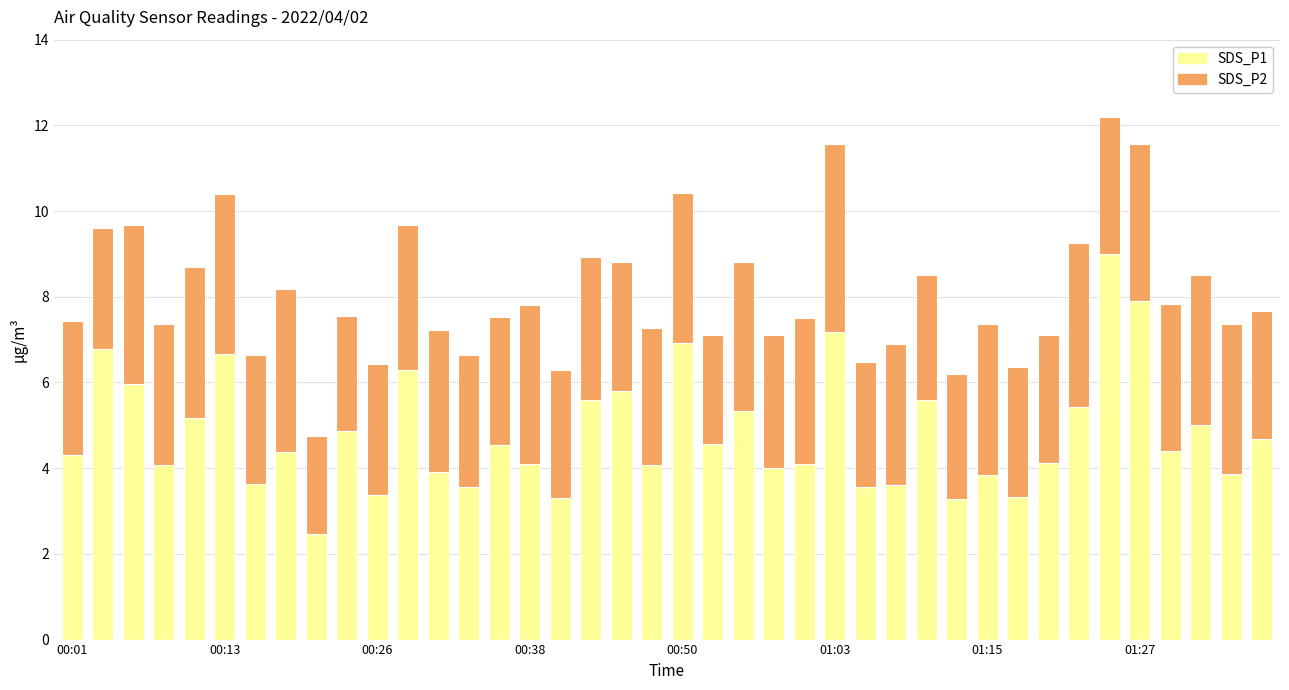

What is the minimum value for SDS_P1?

2.5